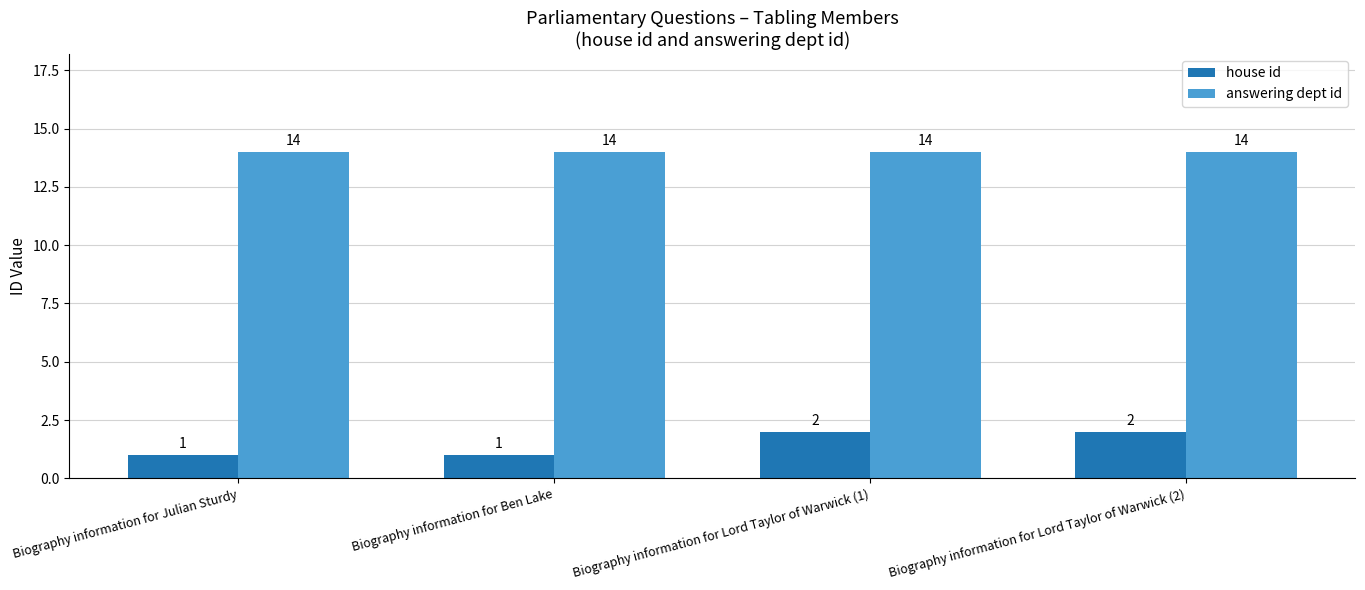

What is the label of the 2nd bar from the left?

Biography information for Ben Lake